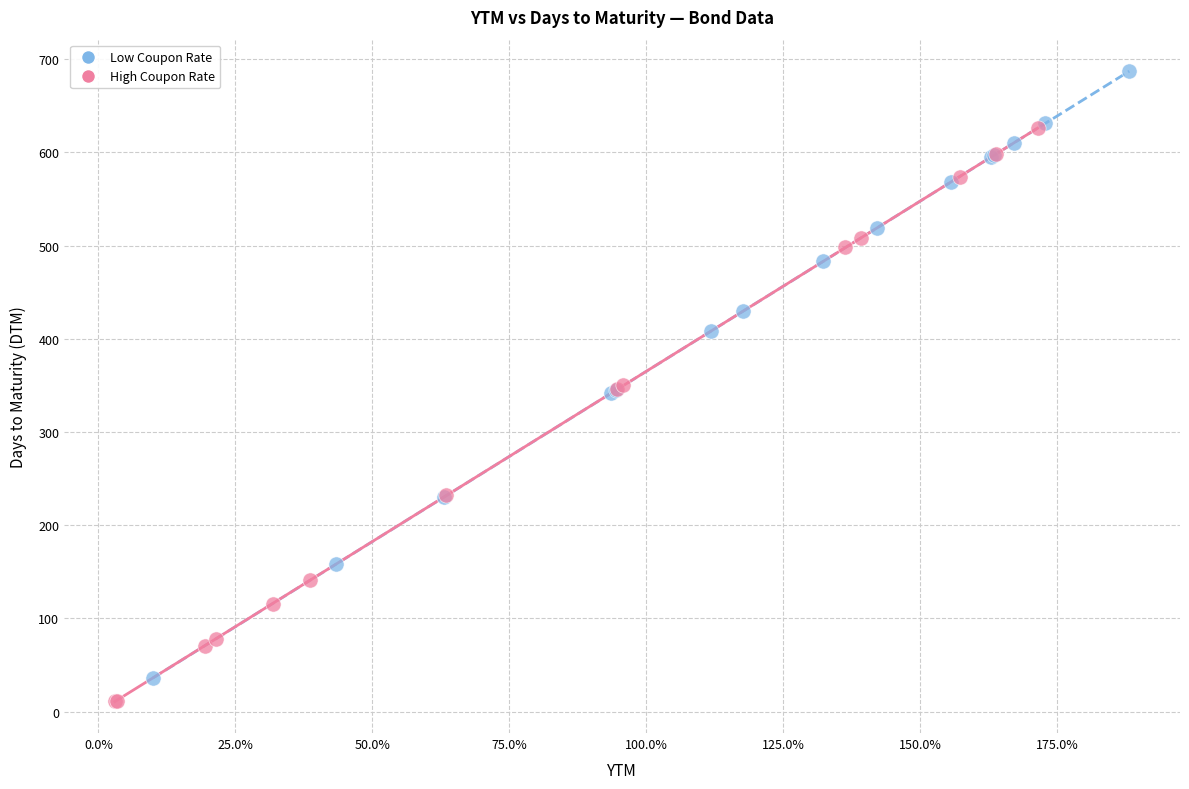

Which series has the widest spread of Y values?

Low Coupon Rate